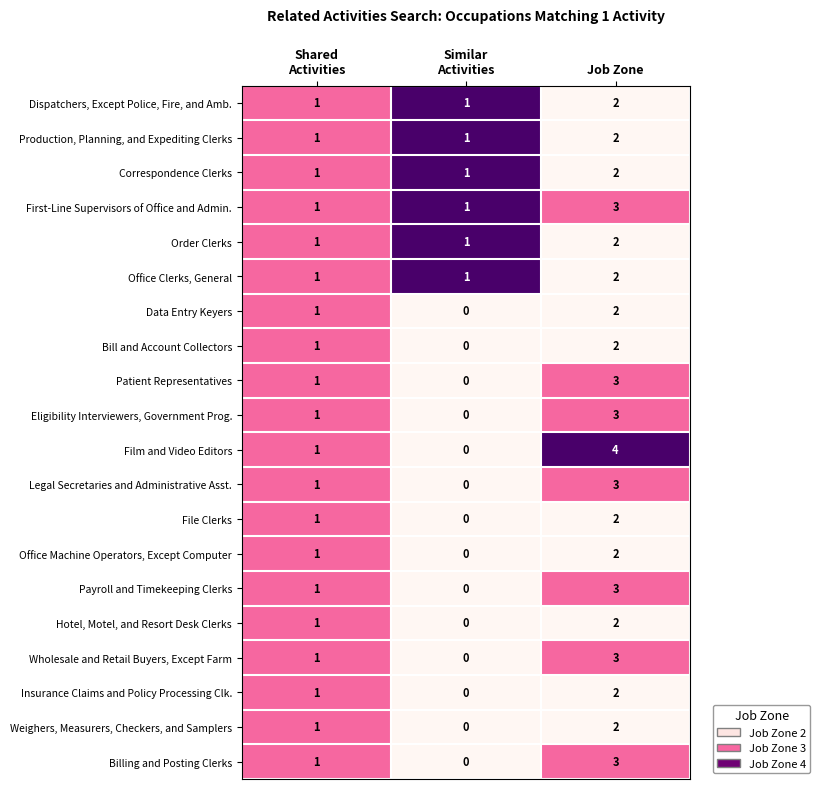

What is the maximum value shown in the chart?

4